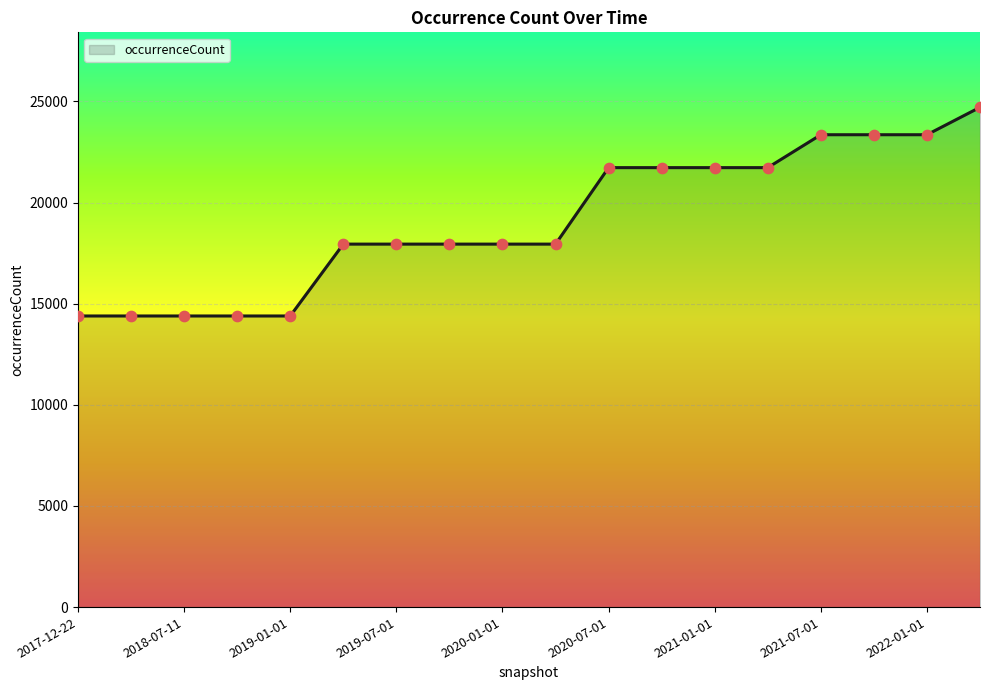

What is the difference between the maximum and minimum values?

10317